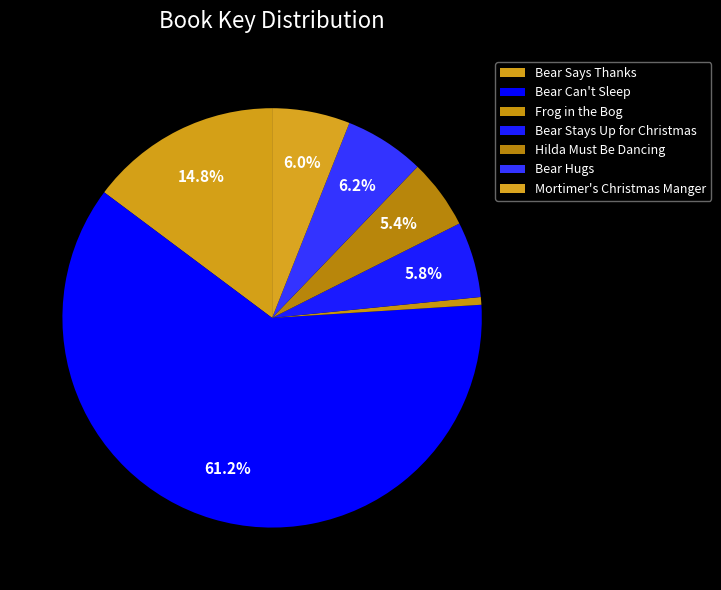

What percentage is NOT represented by Bear Stays Up for Christmas?

94.2%